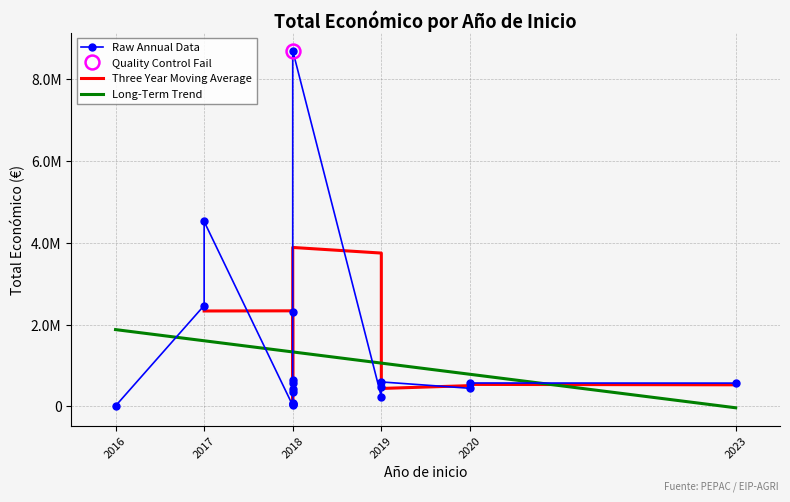

Which label corresponds to the largest value in the chart?

2018